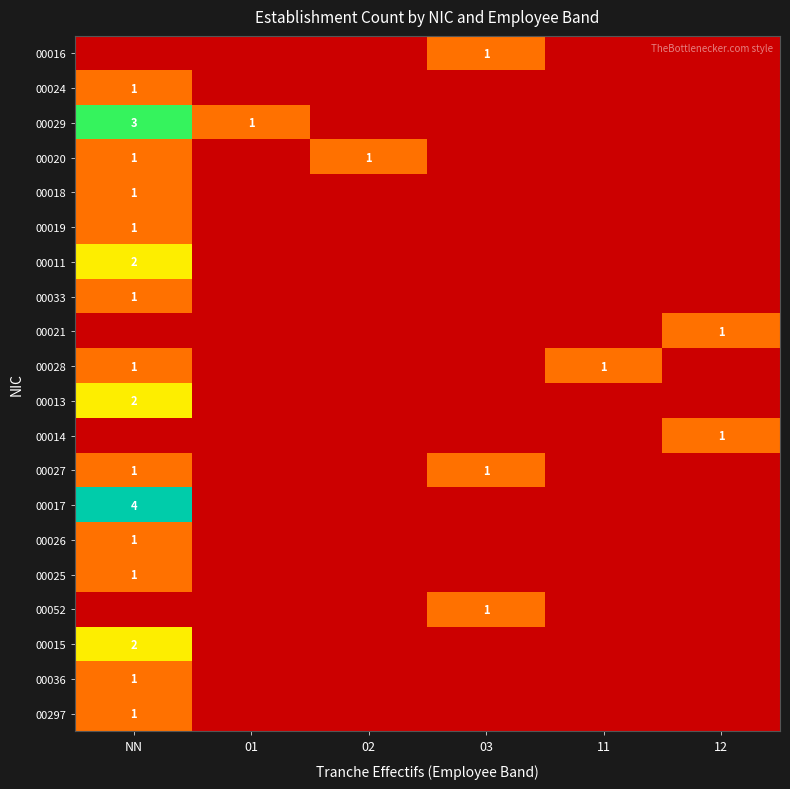

True or false: 00021 has a value of 1 at 12.

True